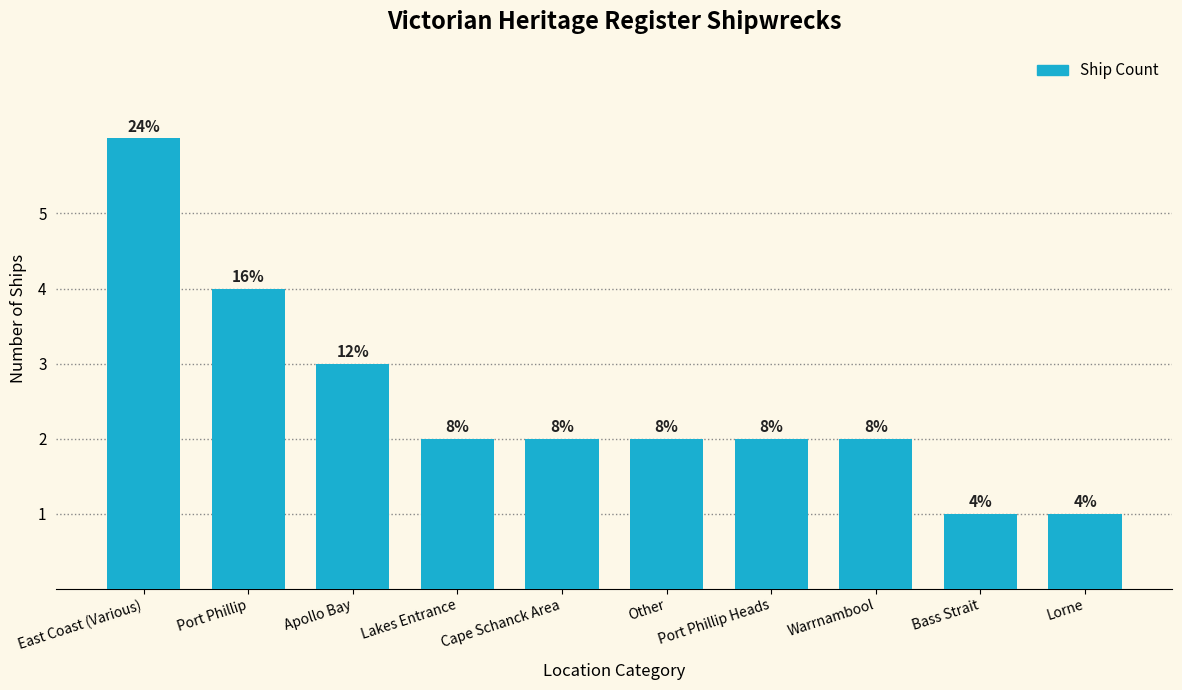

Does the chart contain any negative values?

No